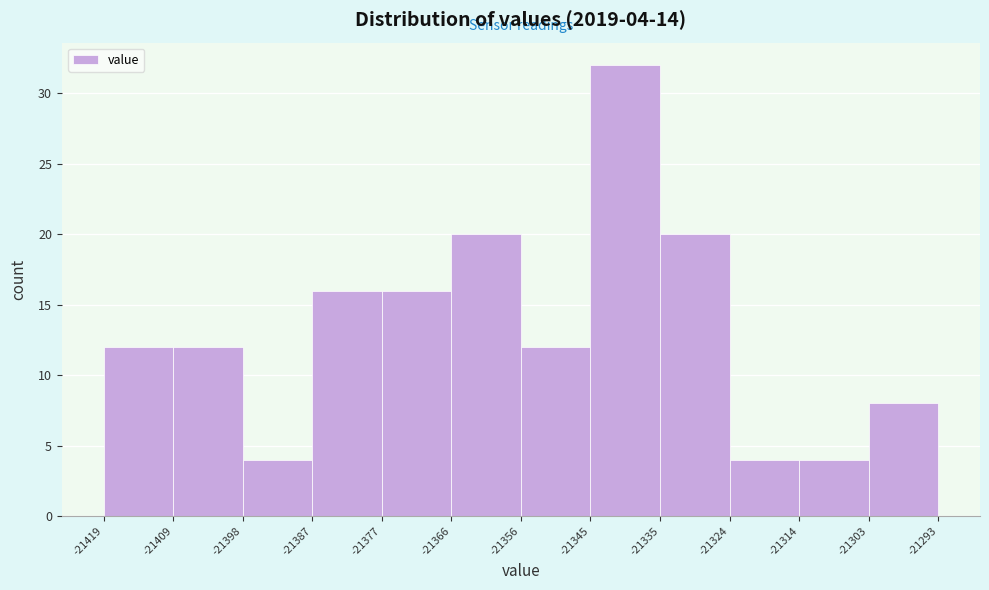

Which range on the x-axis has the tallest bar?

-21345 to -21335